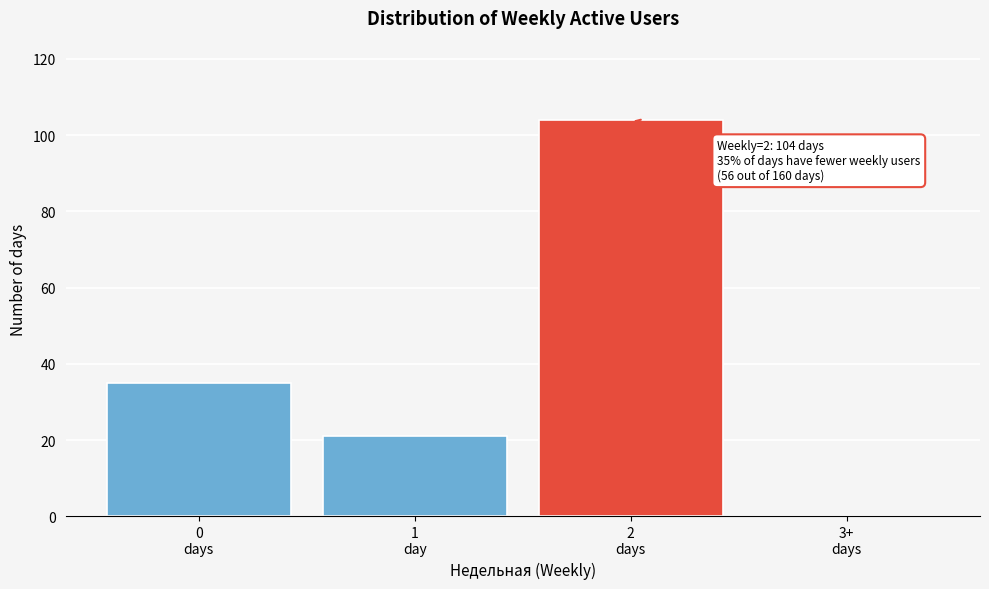

What is the sum of all values?

160